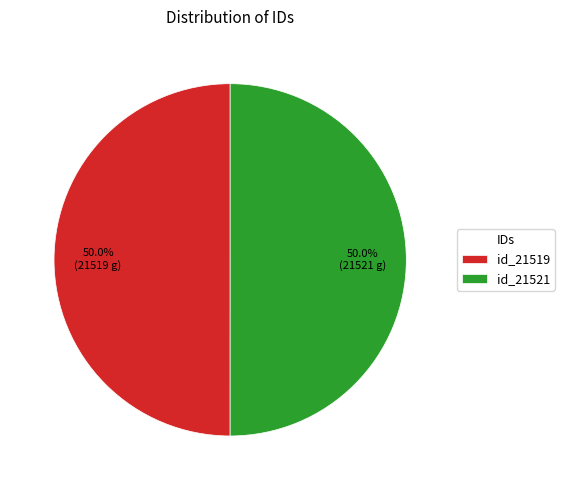

Is the sum of id_21521 and id_21519 greater than half?

Yes